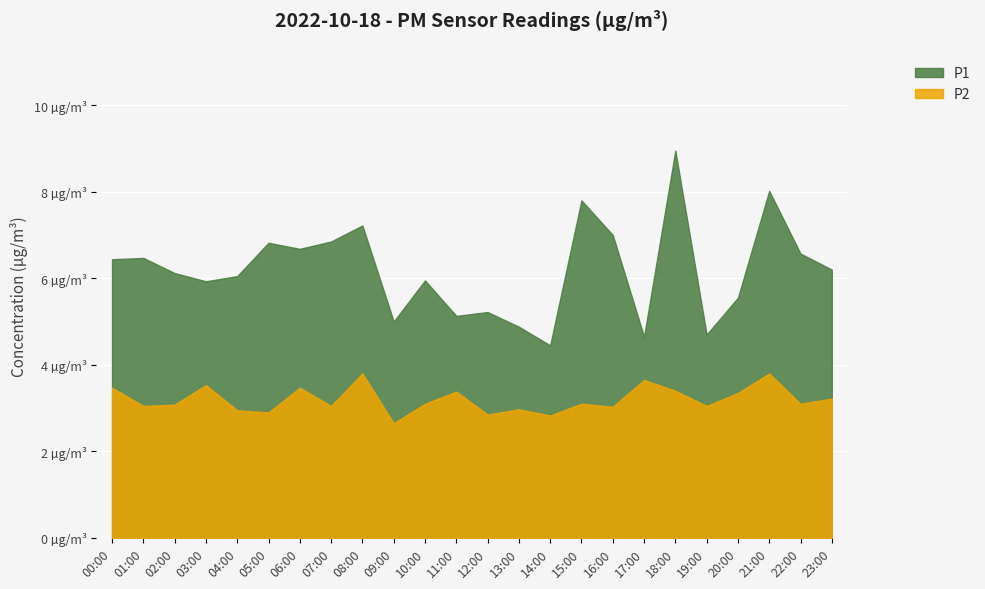

What are all the series names shown in the legend?

P1, P2